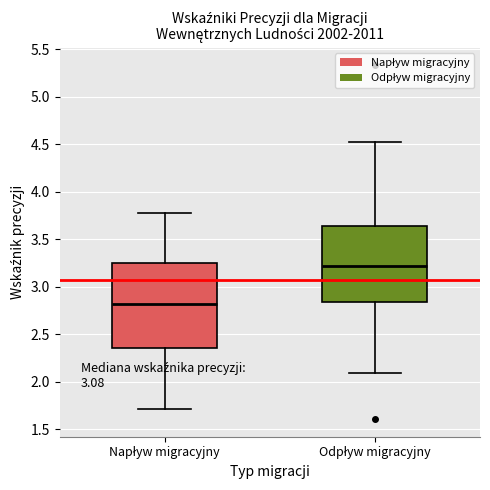

Reading left to right, read every box against the y-axis: the position of its median line, the range the box covers, and the ends of its whiskers. The values are not printed on the chart, so give them approximately, as read against the axis.

Napływ migracyjny: median 2.80, box 2.35 to 3.25, whiskers 1.70 to 3.80
Odpływ migracyjny: median 3.20, box 2.85 to 3.65, whiskers 2.10 to 4.50